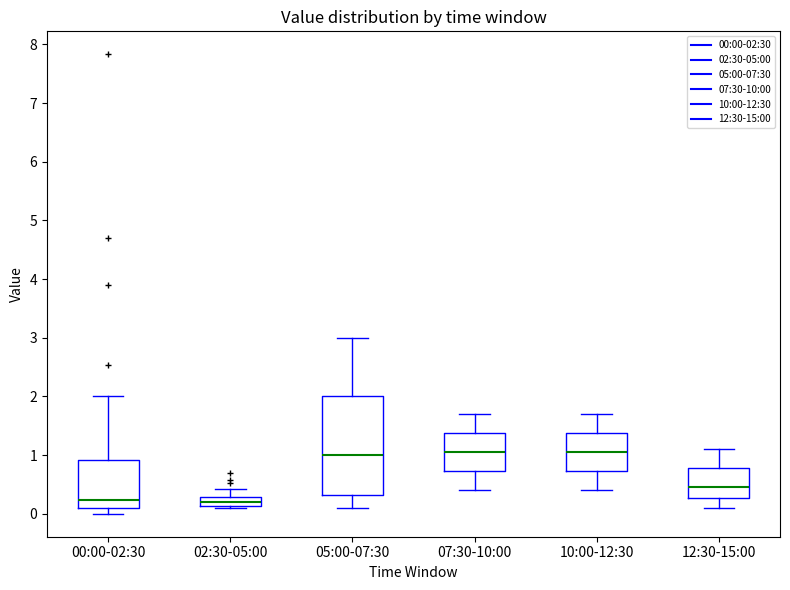

Where is the upper edge of the box for 12:30-15:00 on the y-axis? The values are not printed on the chart, so give them approximately, as read against the axis.

0.8